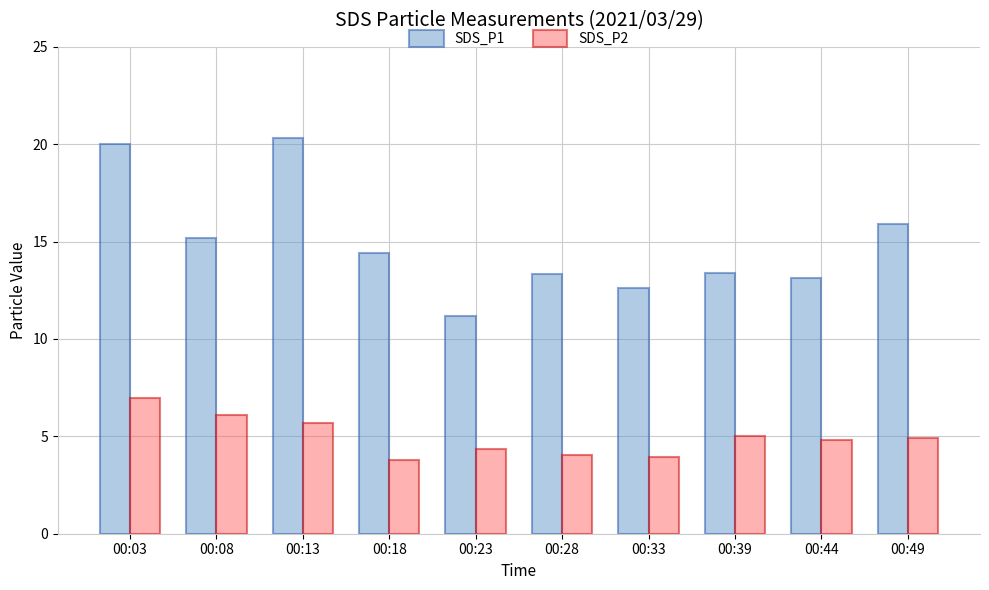

How many bars are there in each group?

2